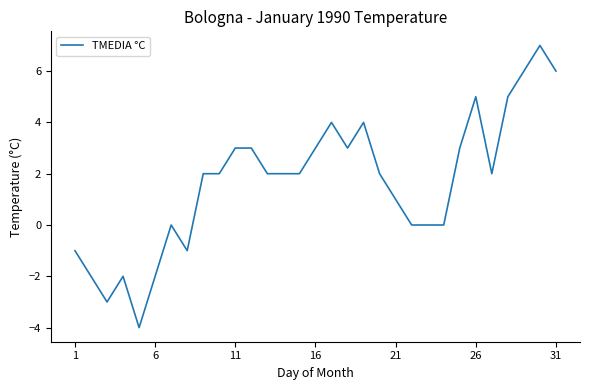

What is the difference between the maximum and minimum values?

11